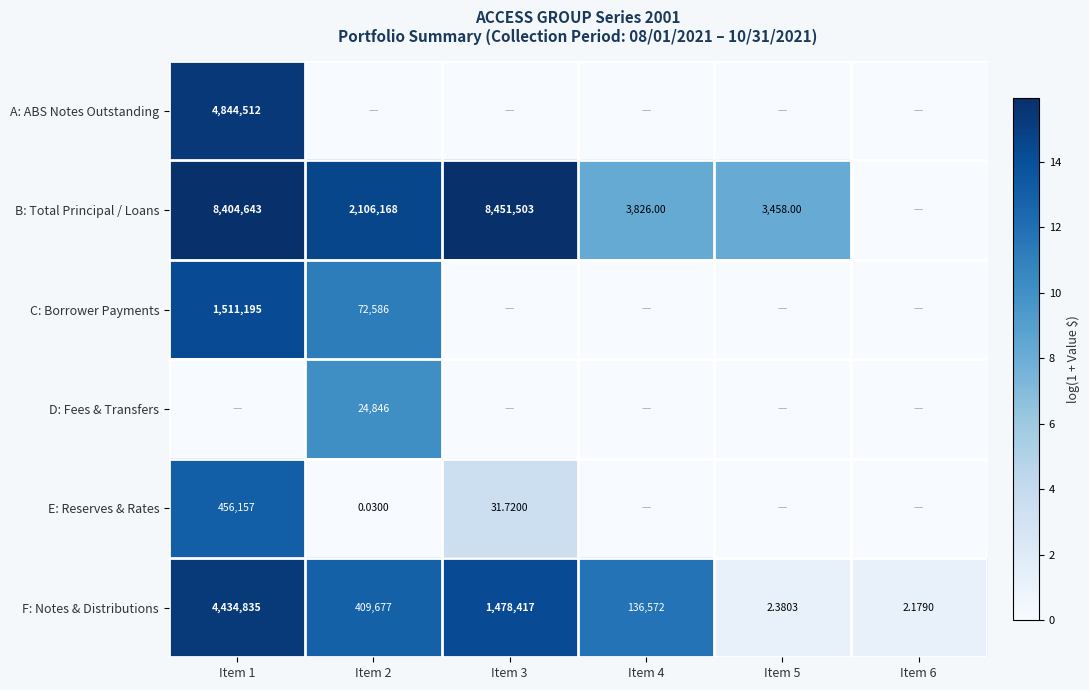

Is the value of C: Borrower Payments at Item 2 greater than the value of E: Reserves & Rates at Item 1?

No